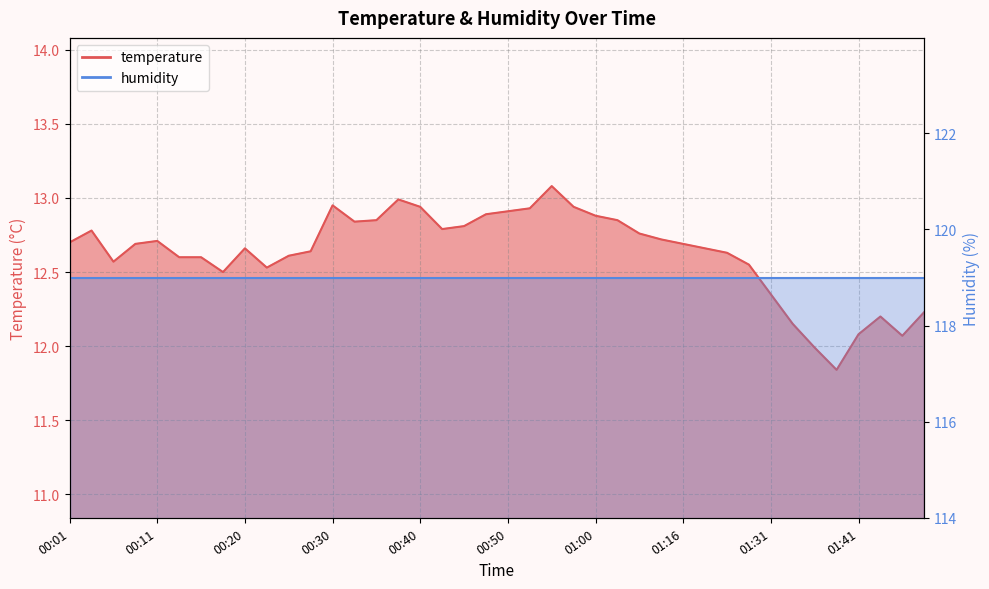

List the labels in order of value, largest first.

00:55, 00:38, 00:30, 00:40, 00:58, 00:53, 00:50, 00:47, 01:00, 00:35, 01:03, 00:33, 00:45, 00:43, 00:03, 01:05, 01:11, 00:11, 00:01, 00:08, 01:16, 00:20, 01:18, 00:28, 01:21, 00:25, 00:13, 00:15, 00:06, 01:29, 00:23, 00:18, 01:31, 01:49, 01:44, 01:34, 01:41, 01:46, 01:36, 01:39